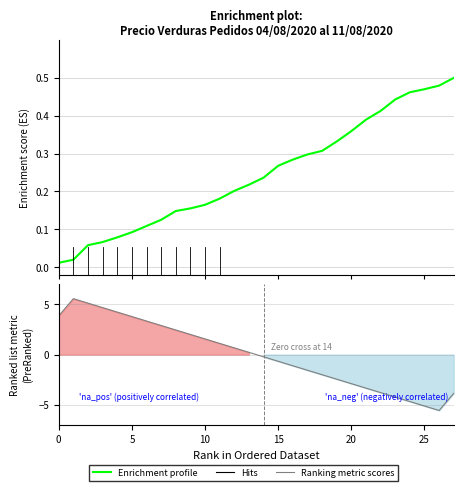

What is the difference between the second highest and minimum values?

0.5